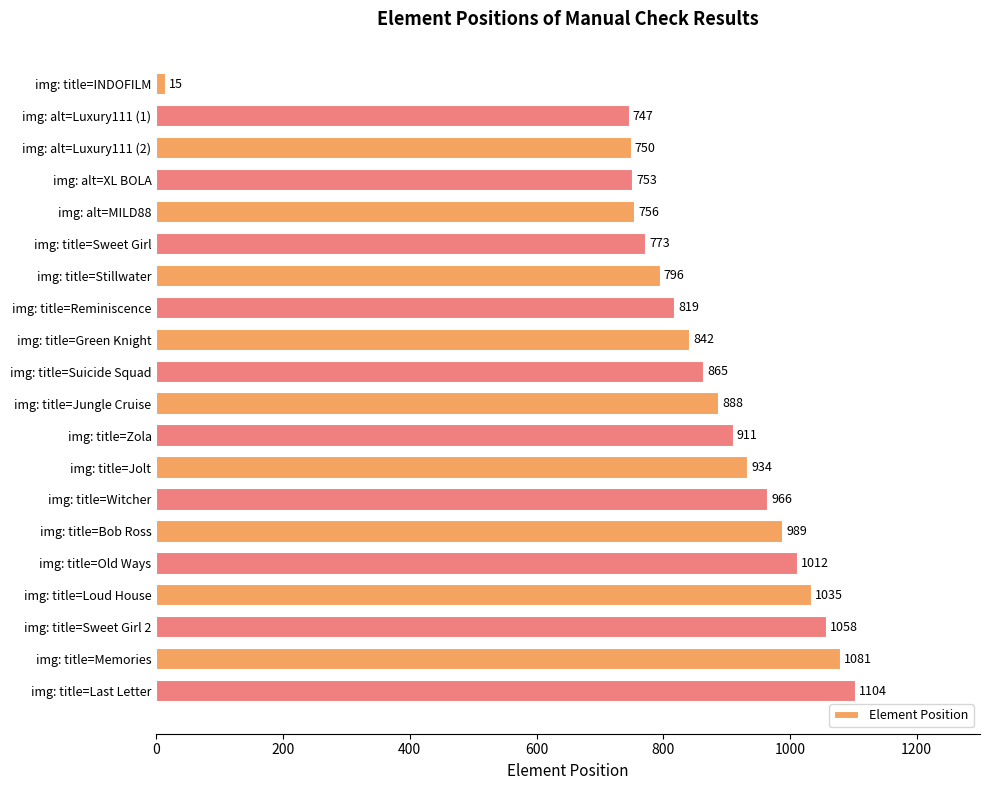

What is the smallest value displayed?

15